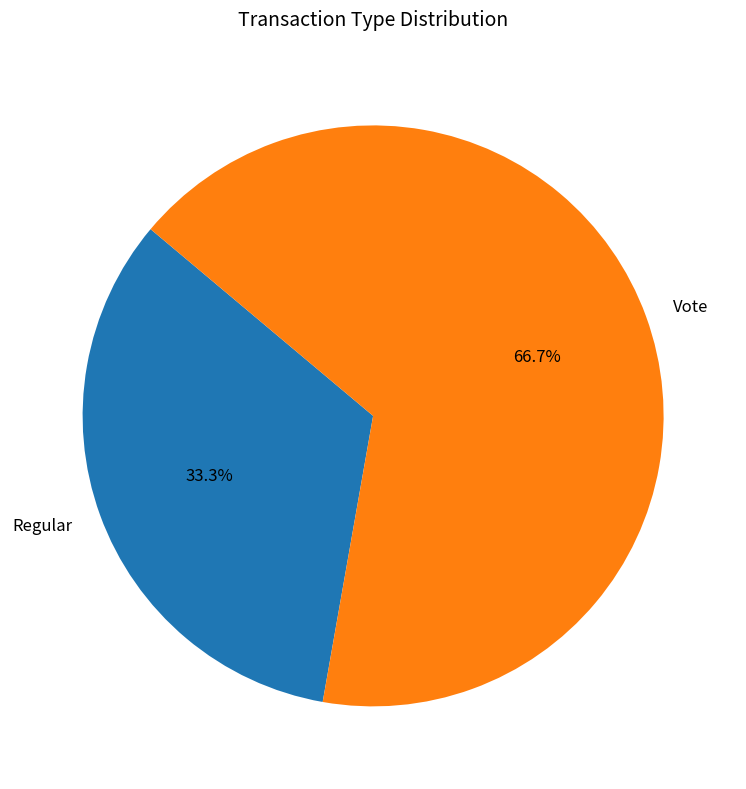

To the nearest percent, what portion does Regular represent?

33%